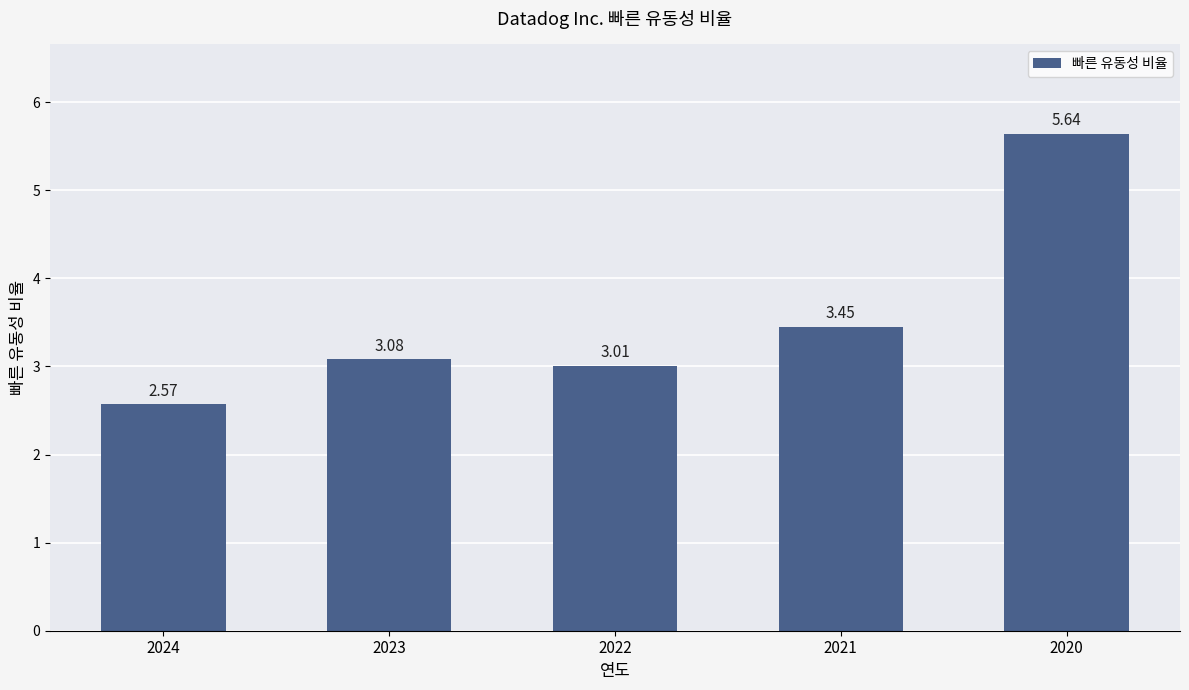

Which has a higher value, 2022 or 2020?

2020